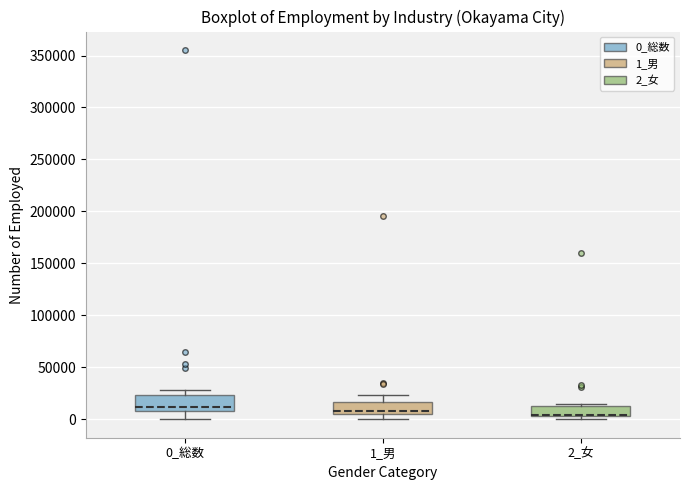

Where is the upper edge of the box for 1_男 on the y-axis? The values are not printed on the chart, so give them approximately, as read against the axis.

15000